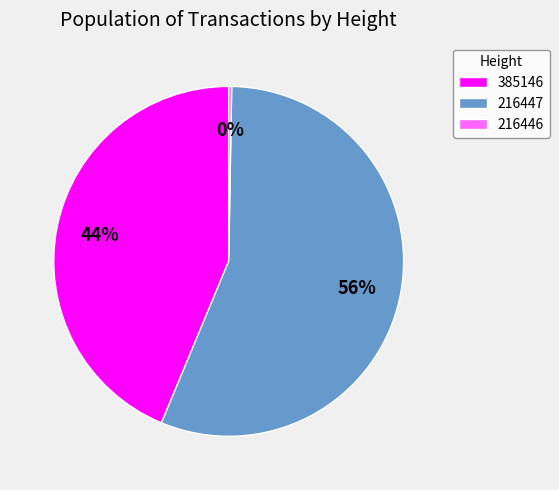

To the nearest percent, what is the average slice percentage?

33%